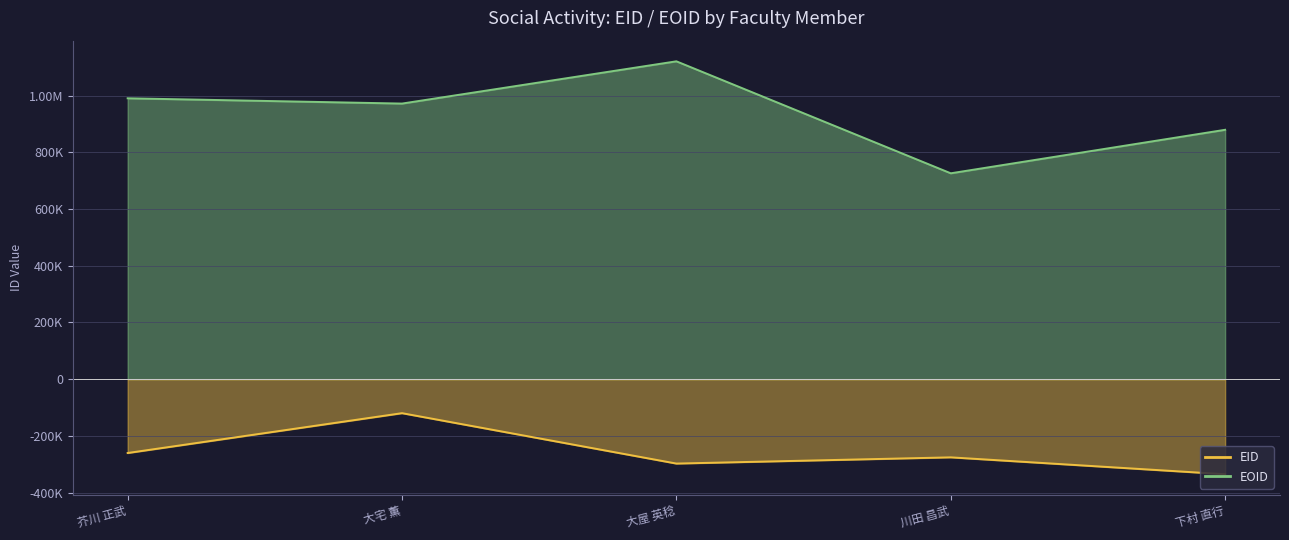

What is the sum of all EID values?

-1289140